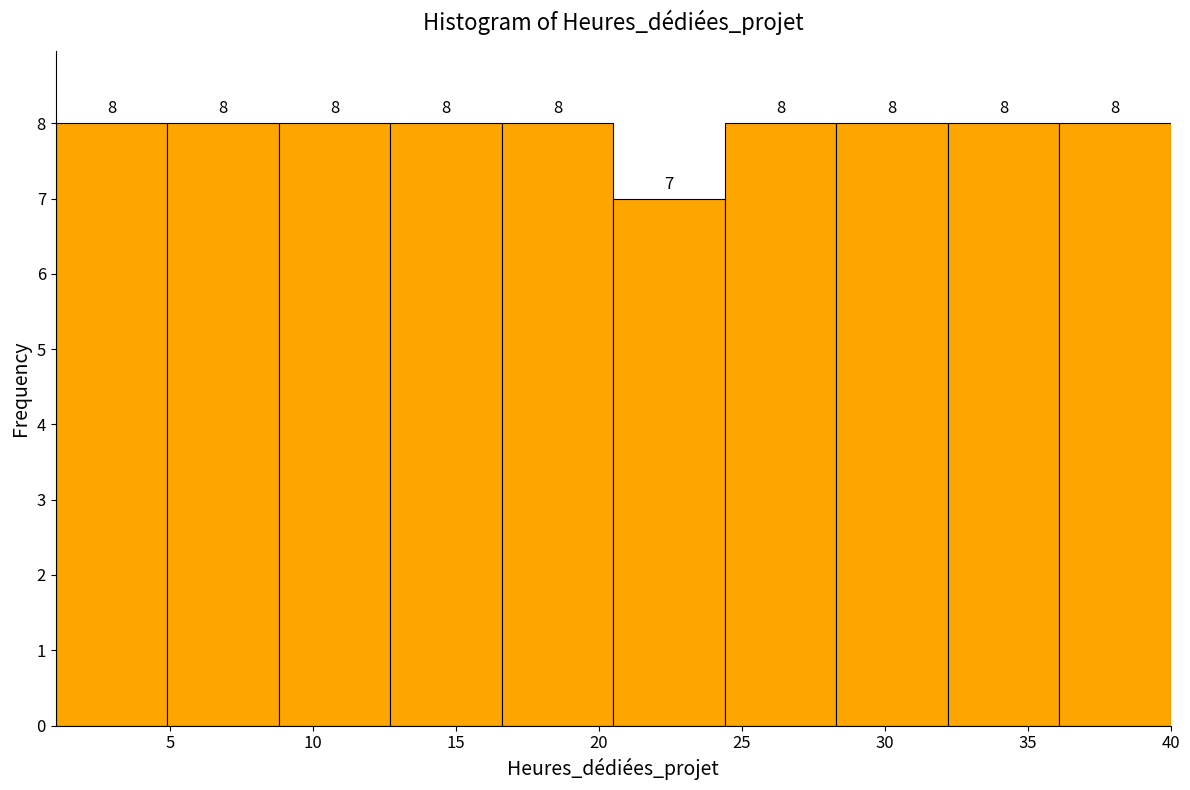

Reading left to right, transcribe this chart: for each bar, give the range it covers on the x-axis and its height. The bar edges are not printed on the chart, so give them approximately, as read against the axis.

1.0 to 5.0: 8
5.0 to 9.0: 8
9.0 to 12.5: 8
12.5 to 16.5: 8
16.5 to 20.5: 8
20.5 to 24.5: 7
24.5 to 28.5: 8
28.5 to 32.0: 8
32.0 to 36.0: 8
36.0 to 40.0: 8